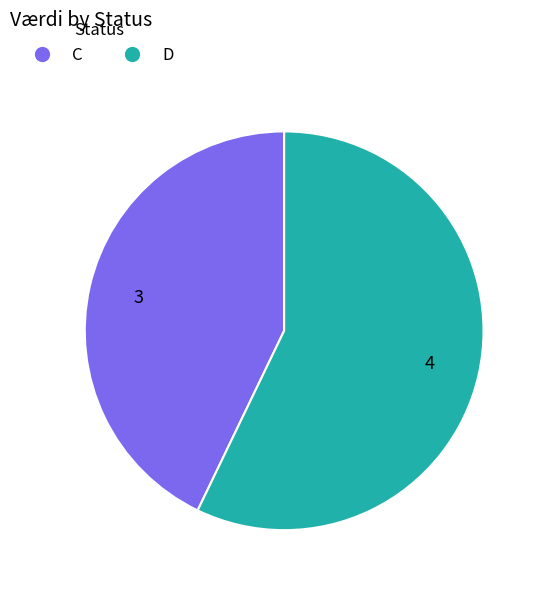

Which slice is the largest?

D